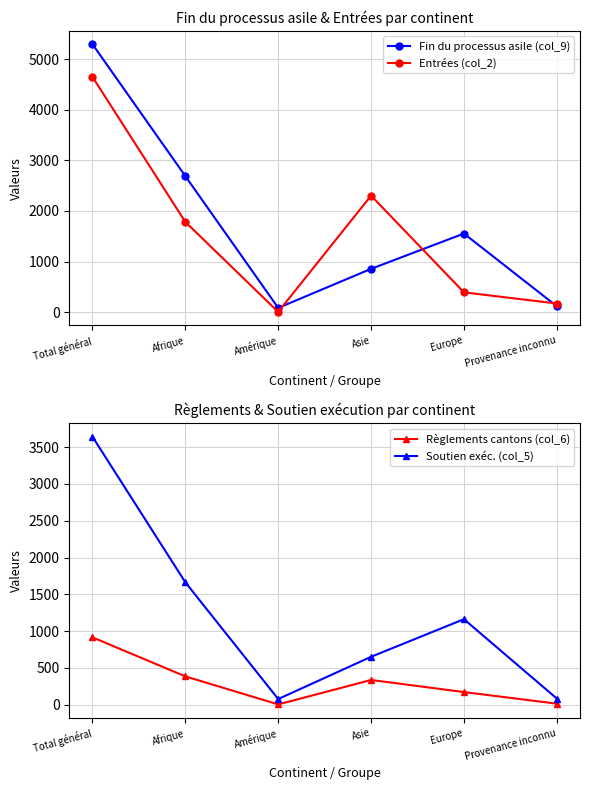

Read the Fin du processus asile (col_9) value at Total général, to the nearest 10.

5300